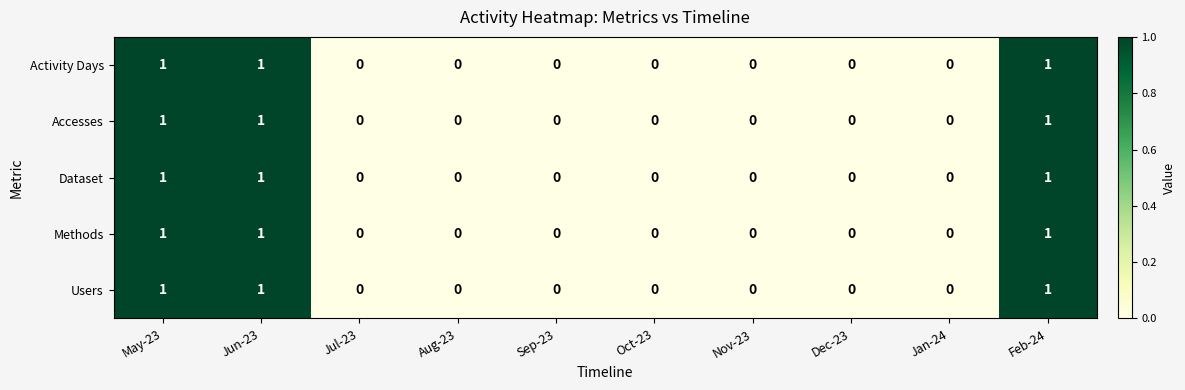

What is the sum of all Users values?

3